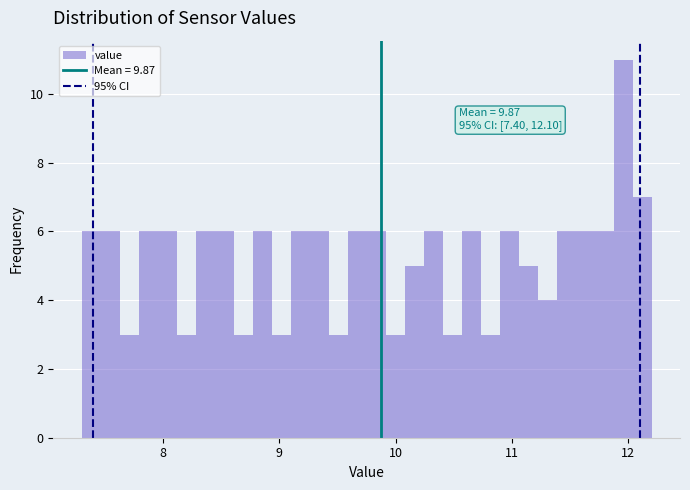

Read against the x-axis, roughly where is the centre of the tallest bar?

12.0